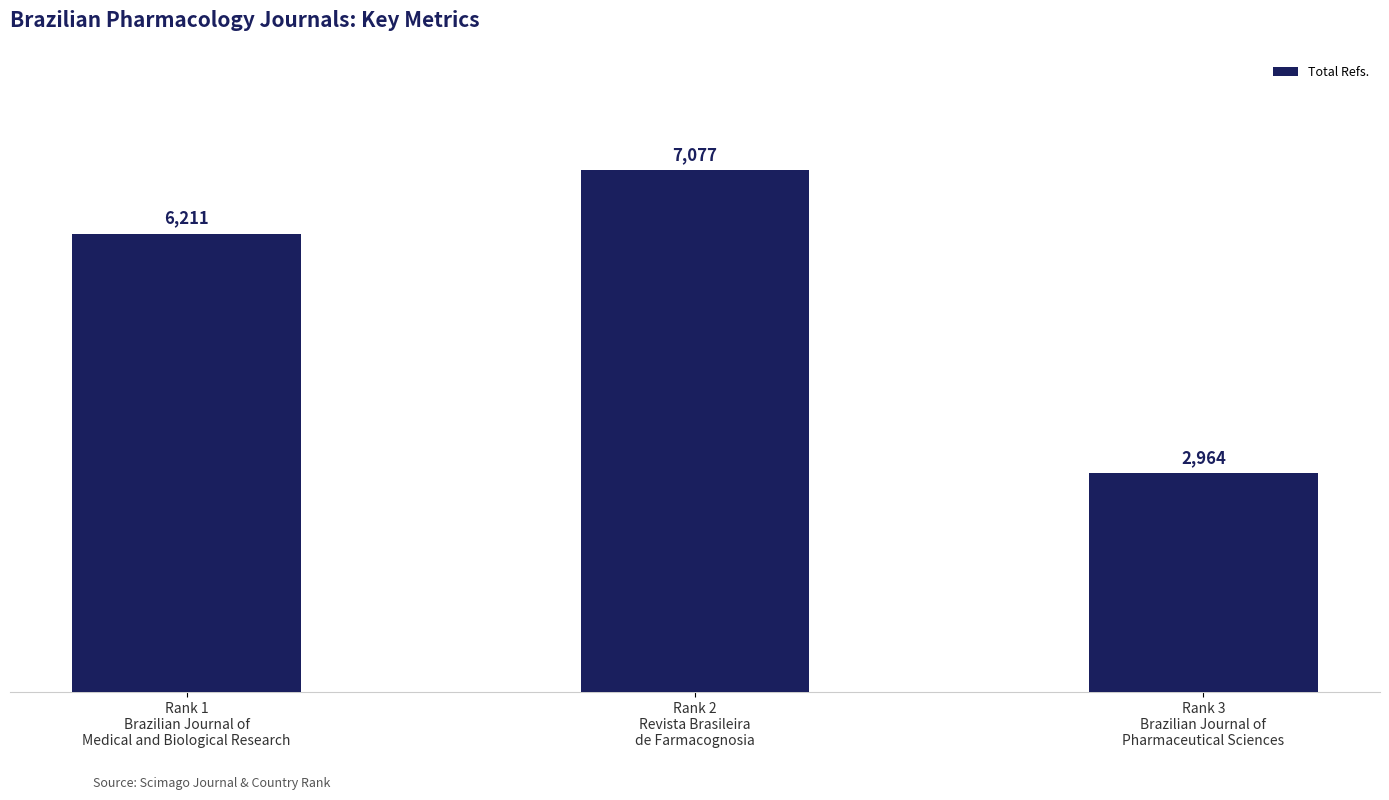

What is the value of the 1st bar from the left?

6211